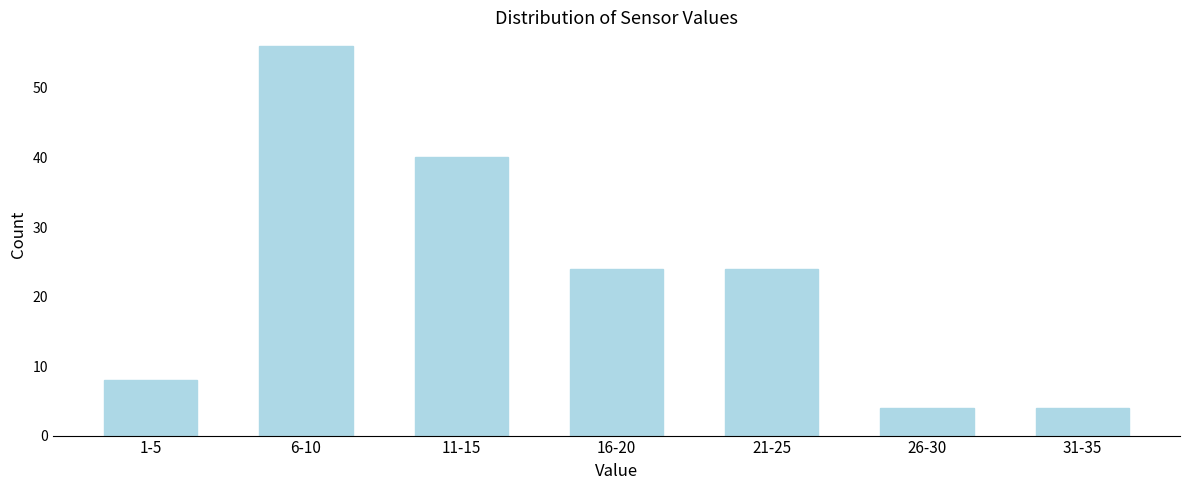

Reading left to right, extract all data points from this chart.

1-5=8	6-10=56	11-15=40	16-20=24	21-25=24	26-30=4	31-35=4